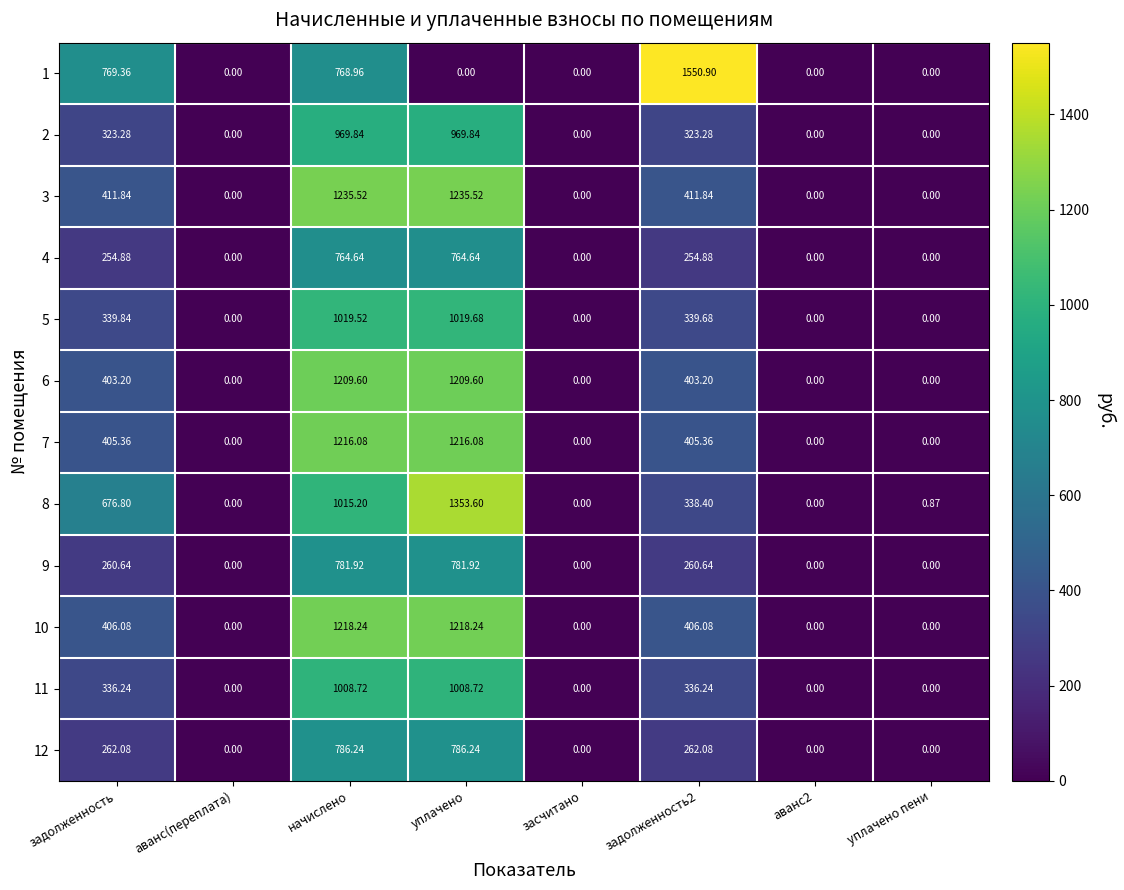

Where does the 3 series first go above 411?

задолженность